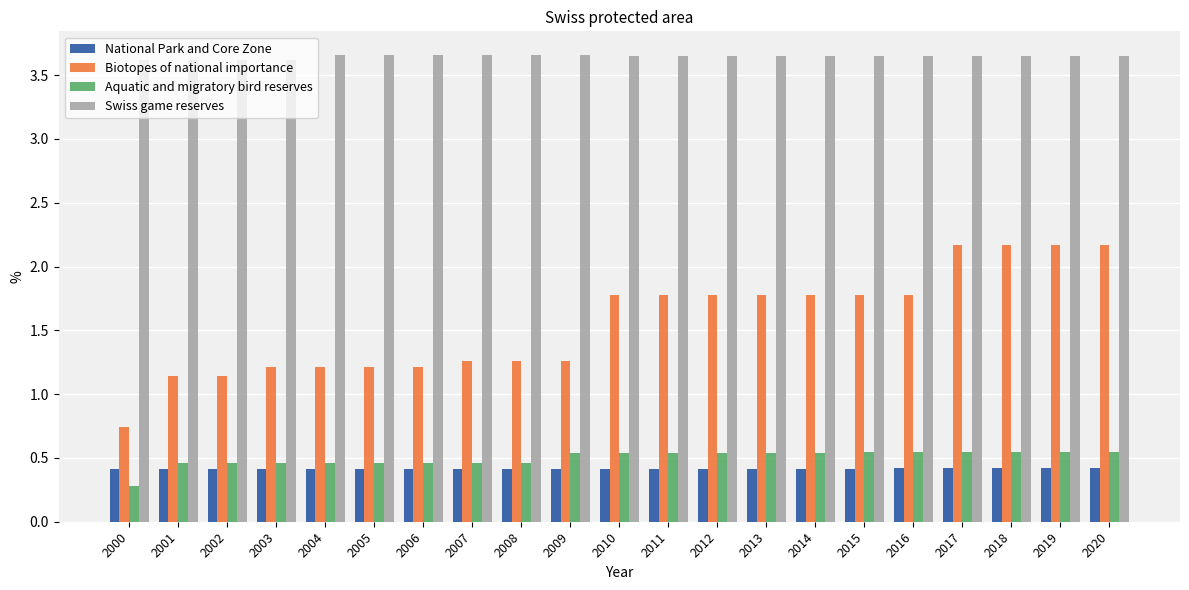

What is the highest value of the National Park and Core Zone series?

0.4